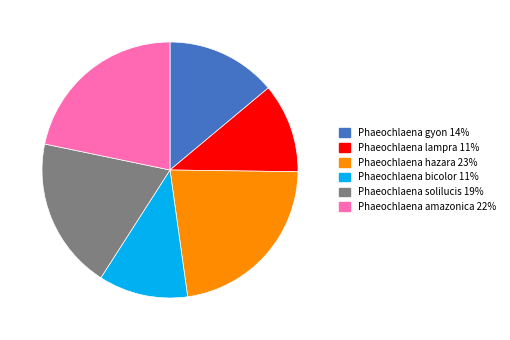

The Phaeochlaena gyon slice represents 23% of the pie. True or false?

False